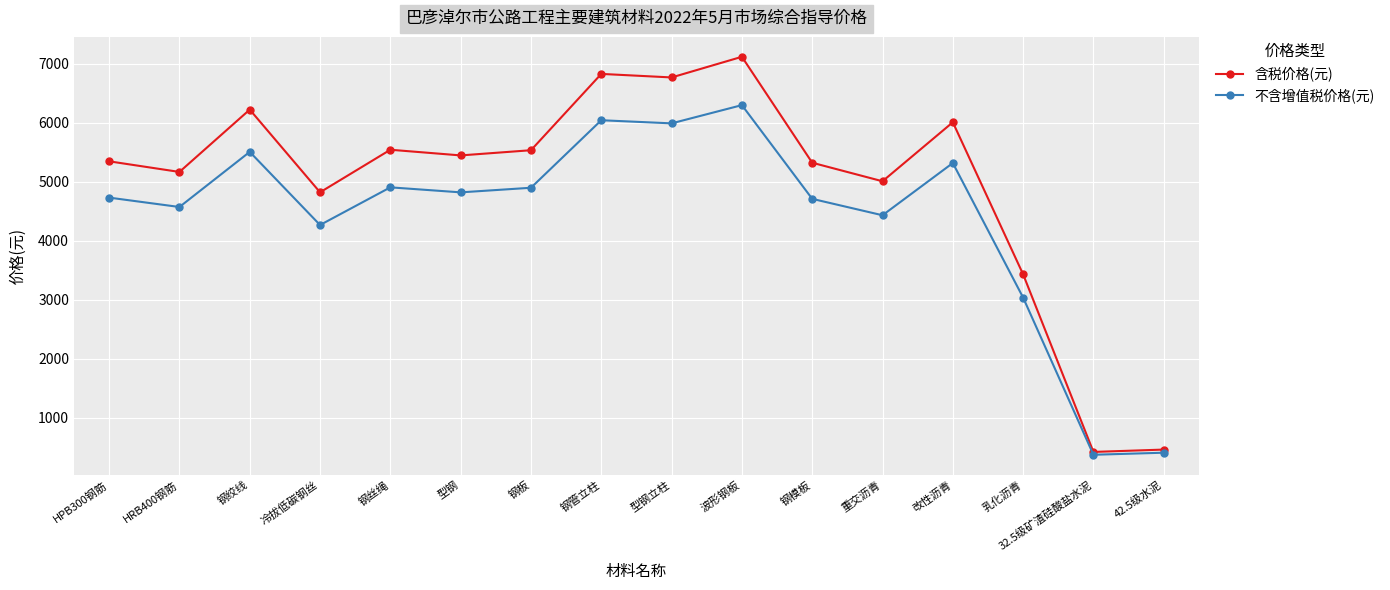

Rank the series by their average value, from highest to lowest.

含税价格(元), 不含增值税价格(元)